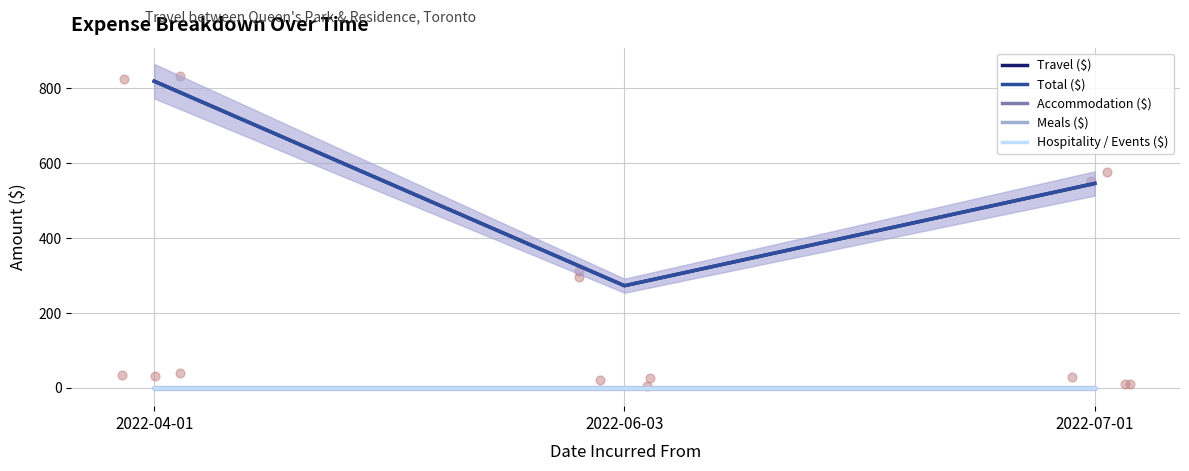

Which series contains the lowest Y value?

Accommodation ($)